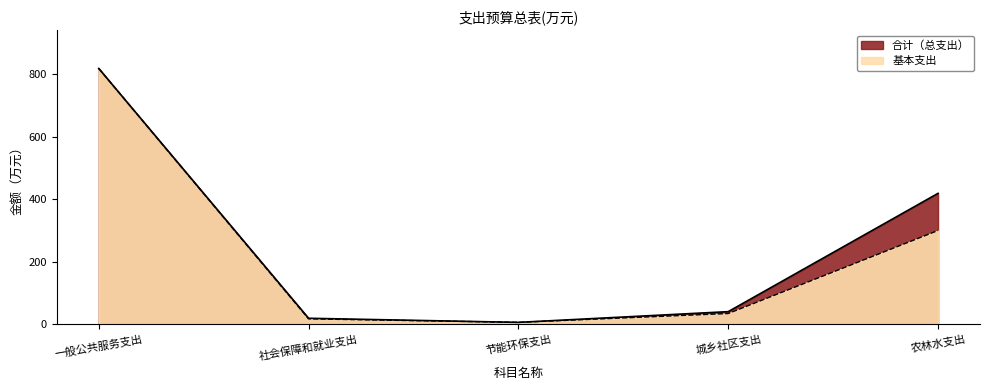

What is the difference between the highest and lowest values at 社会保障和就业支出?

1.9